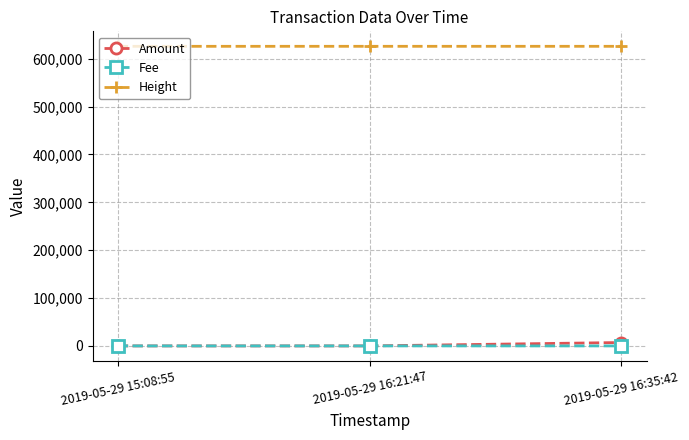

What is the label of the 2nd point from the right?

2019-05-29 16:21:47